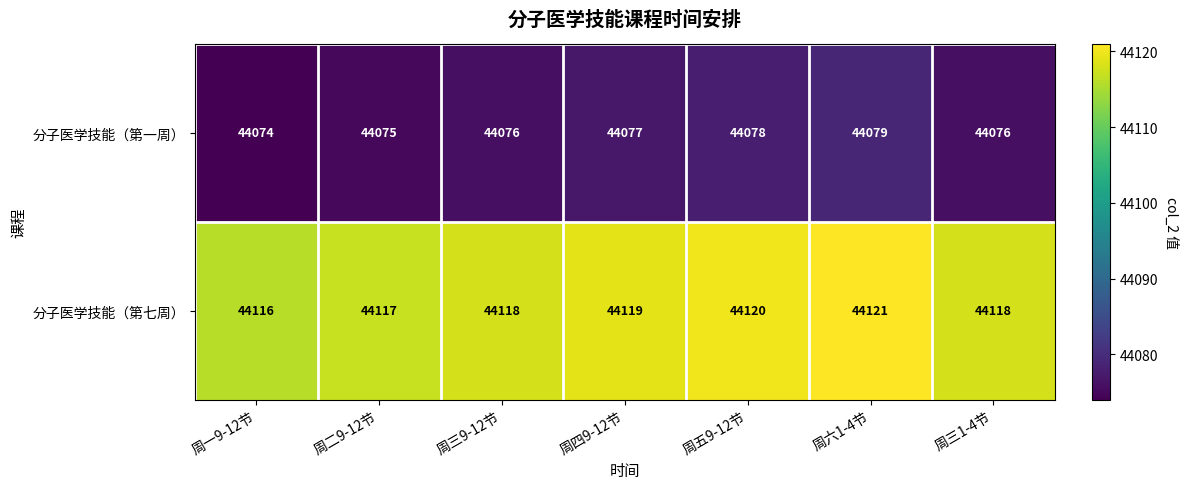

The value of 分子医学技能（第一周） at 周五9-12节 is 76473. True or false?

False